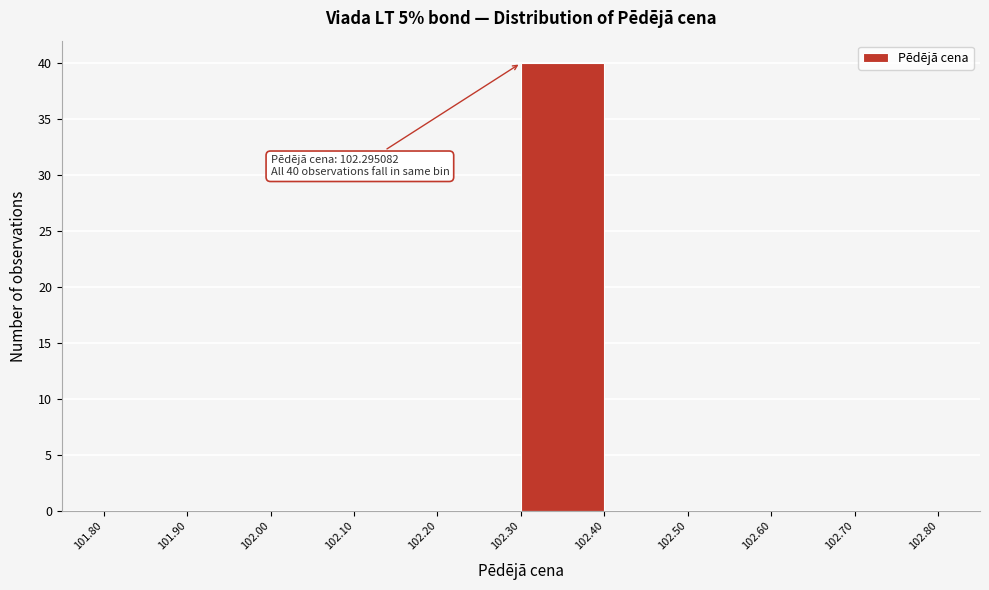

Over which range of the x-axis is the bar tallest?

102.30 to 102.40